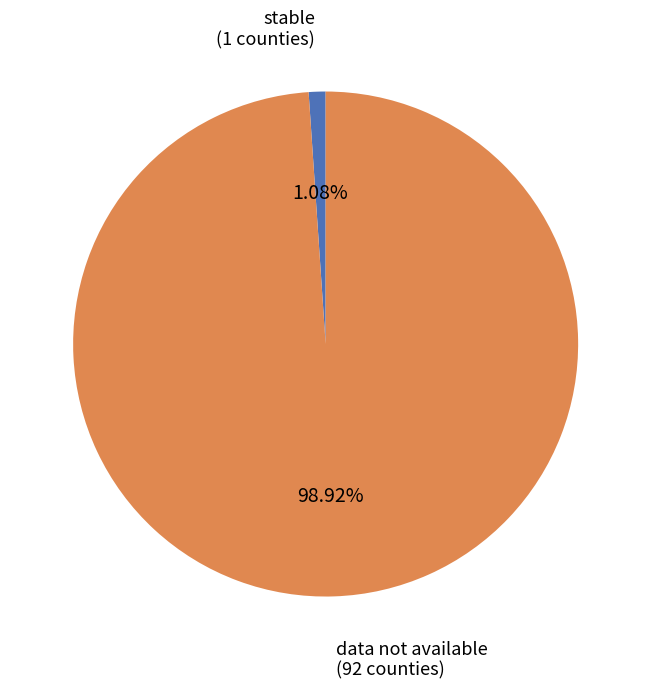

How many segments does this pie chart have?

2